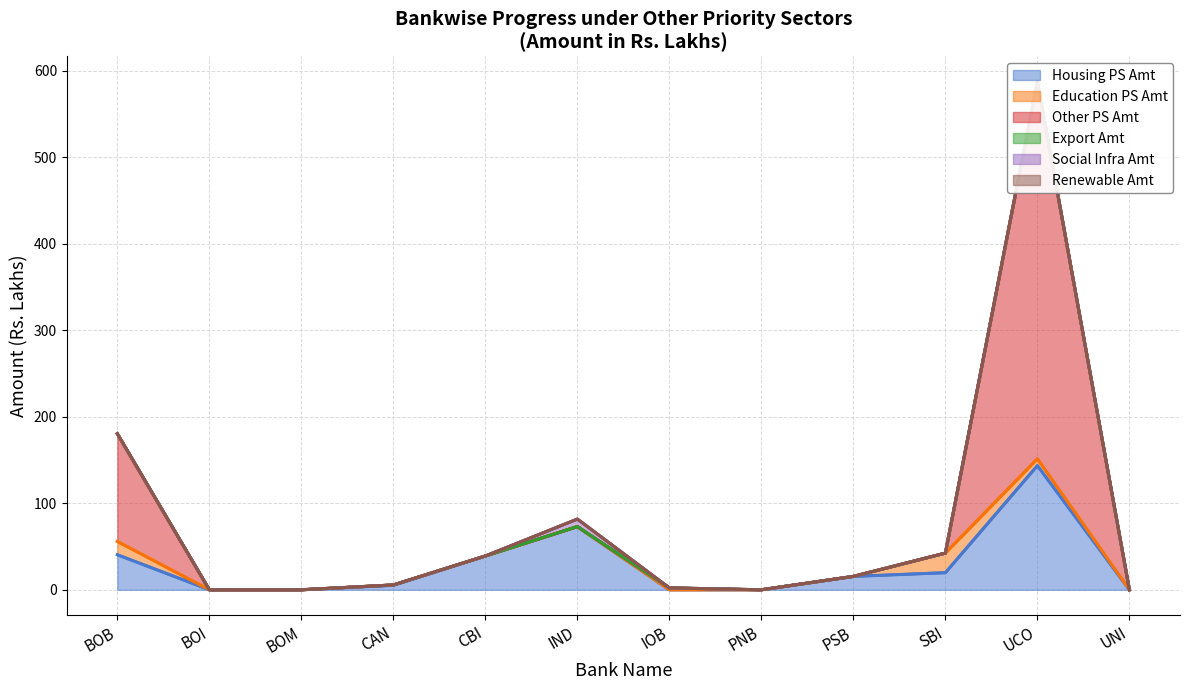

What is the sum of all Education PS Amt values?

46.2